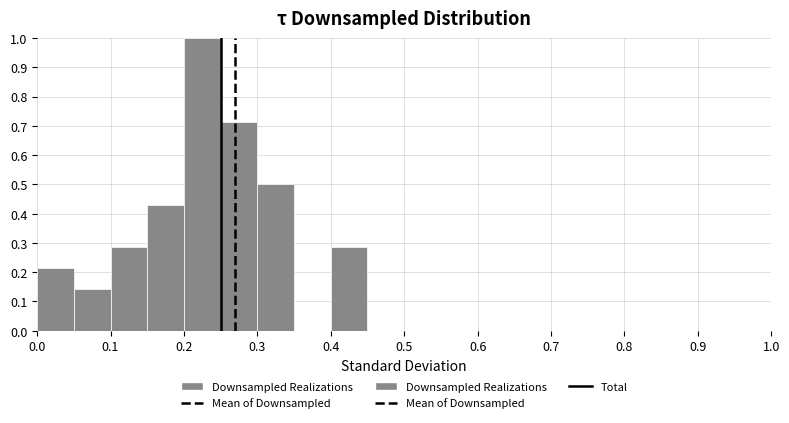

Over which range of the x-axis is the bar tallest?

0.20 to 0.25